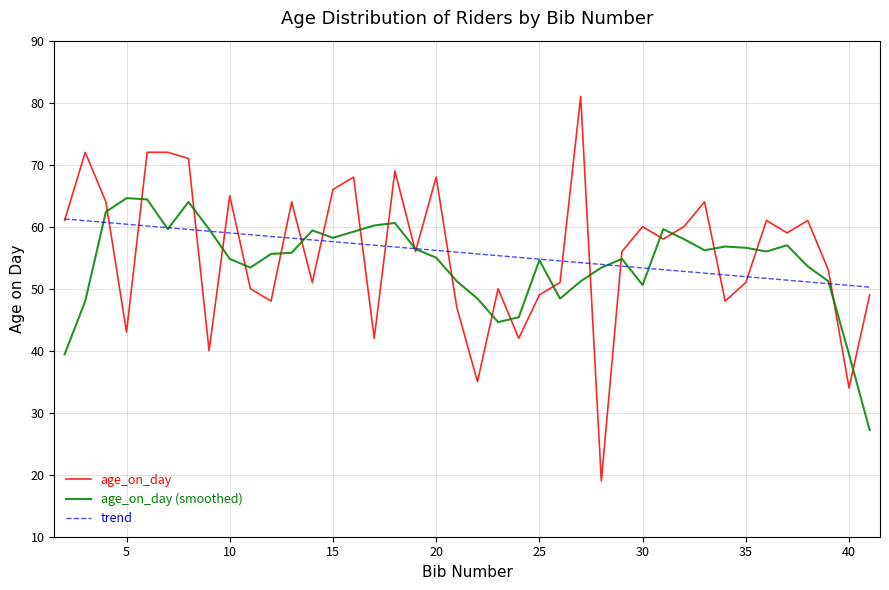

The value at 32 is 60. True or false?

True